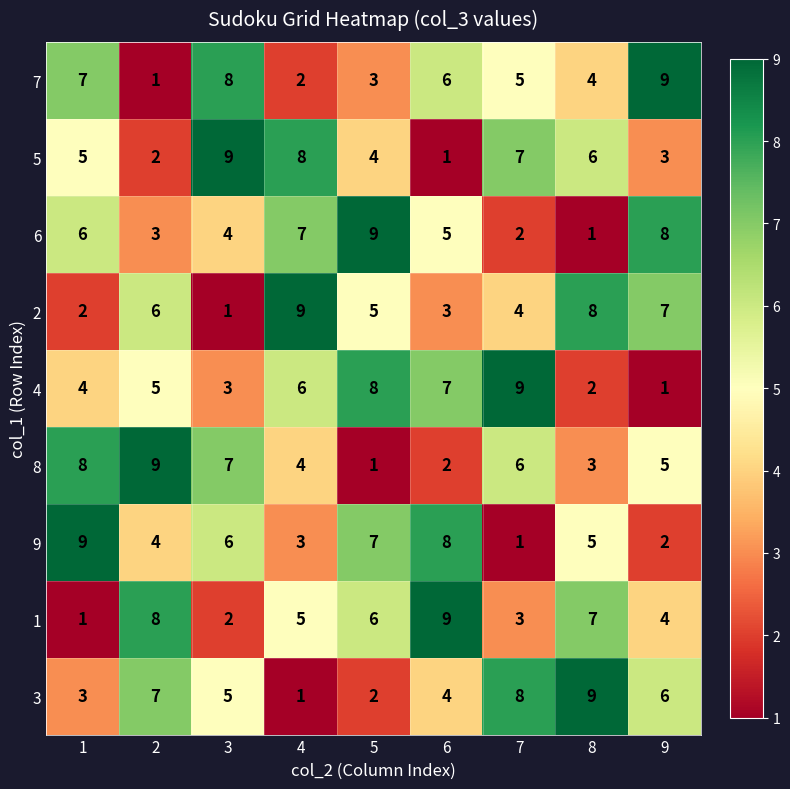

What is the difference between the maximum and minimum values in the 4 series?

8